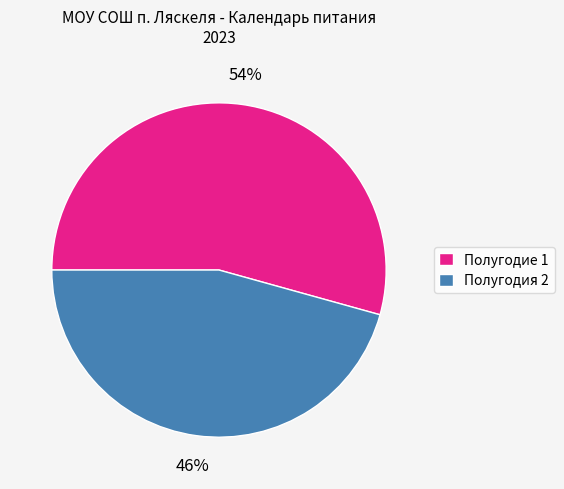

To the nearest percent, what is the combined percentage of Полугодие 1 and Полугодия 2?

100%